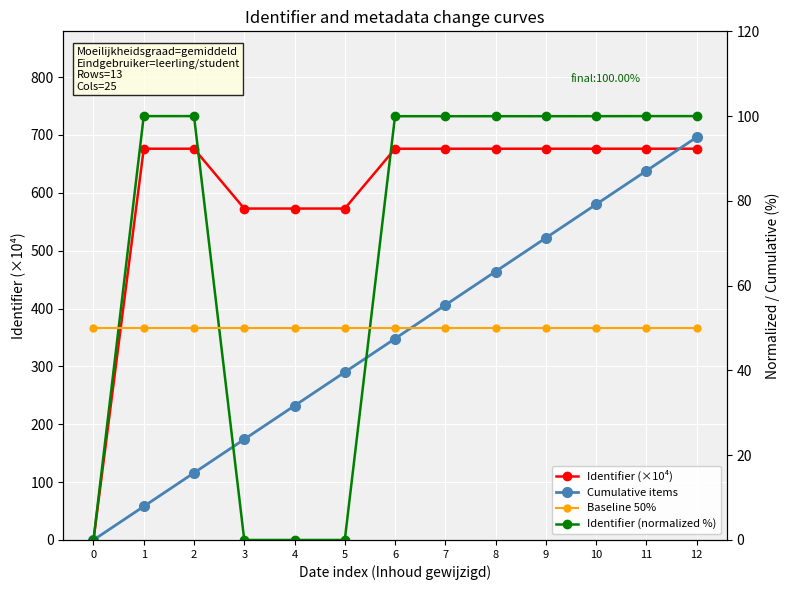

True or false: Cumulative items has a value of 31.7 at 4.

True